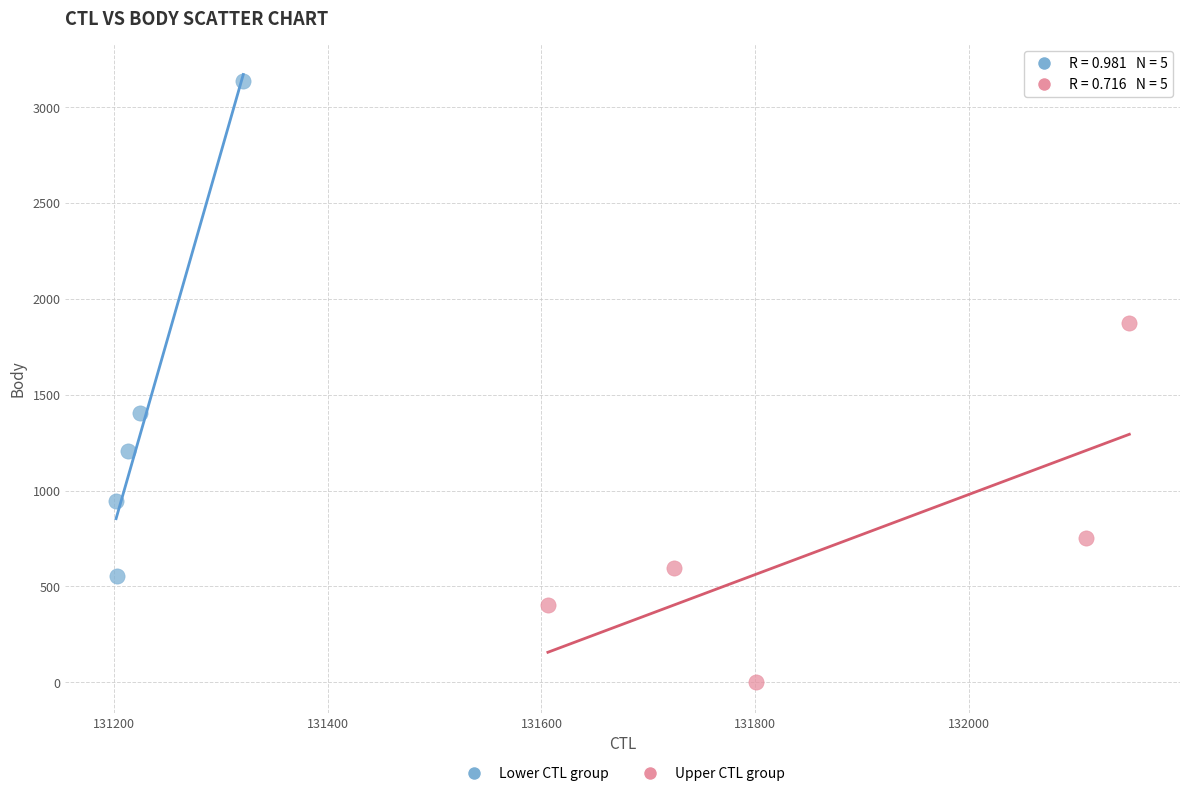

What are all the series names shown in the legend?

Lower CTL group, Upper CTL group